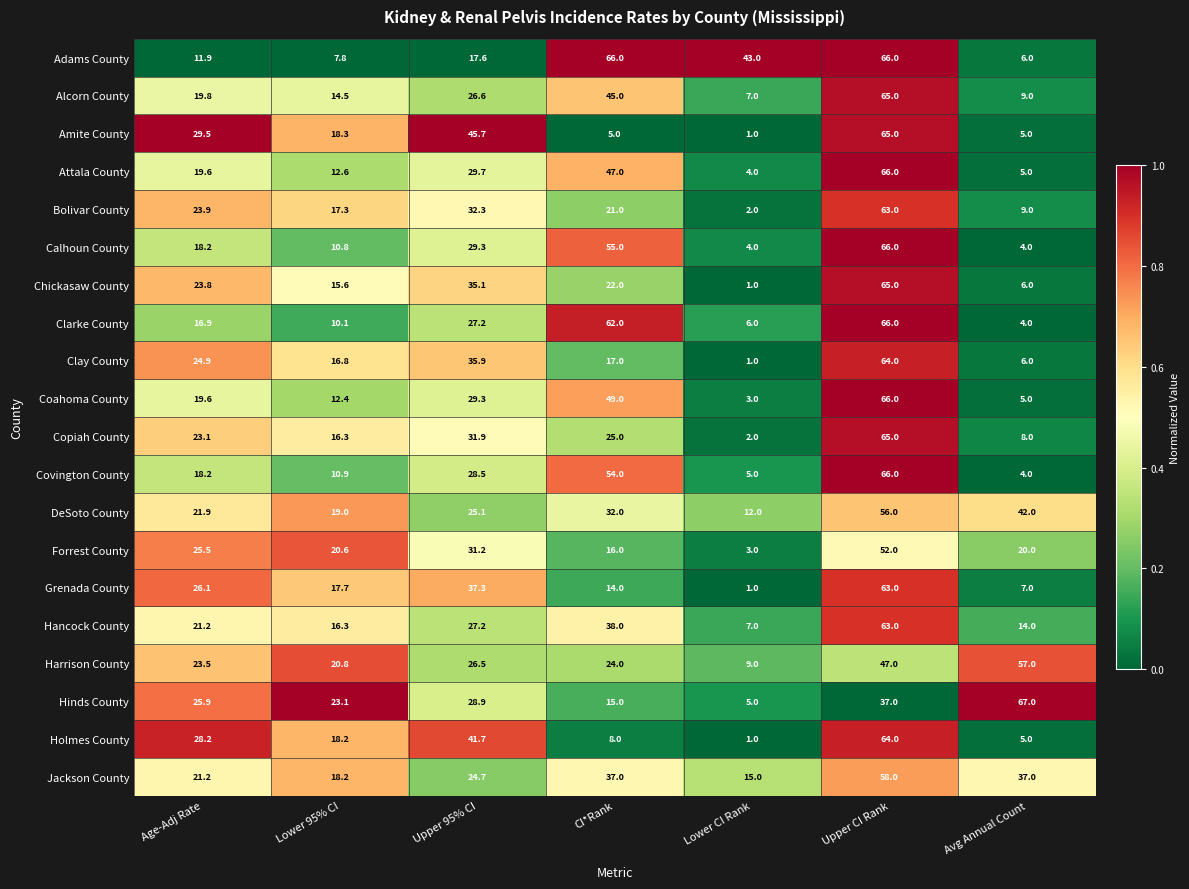

What is the sum of the Jackson County values at CI*Rank and Avg Annual Count?

74.0